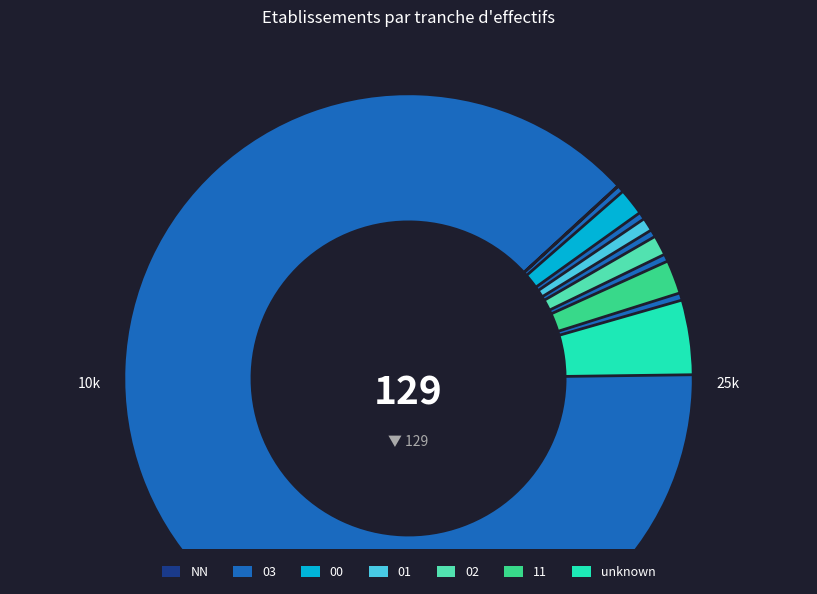

How many slices are in this pie chart?

7